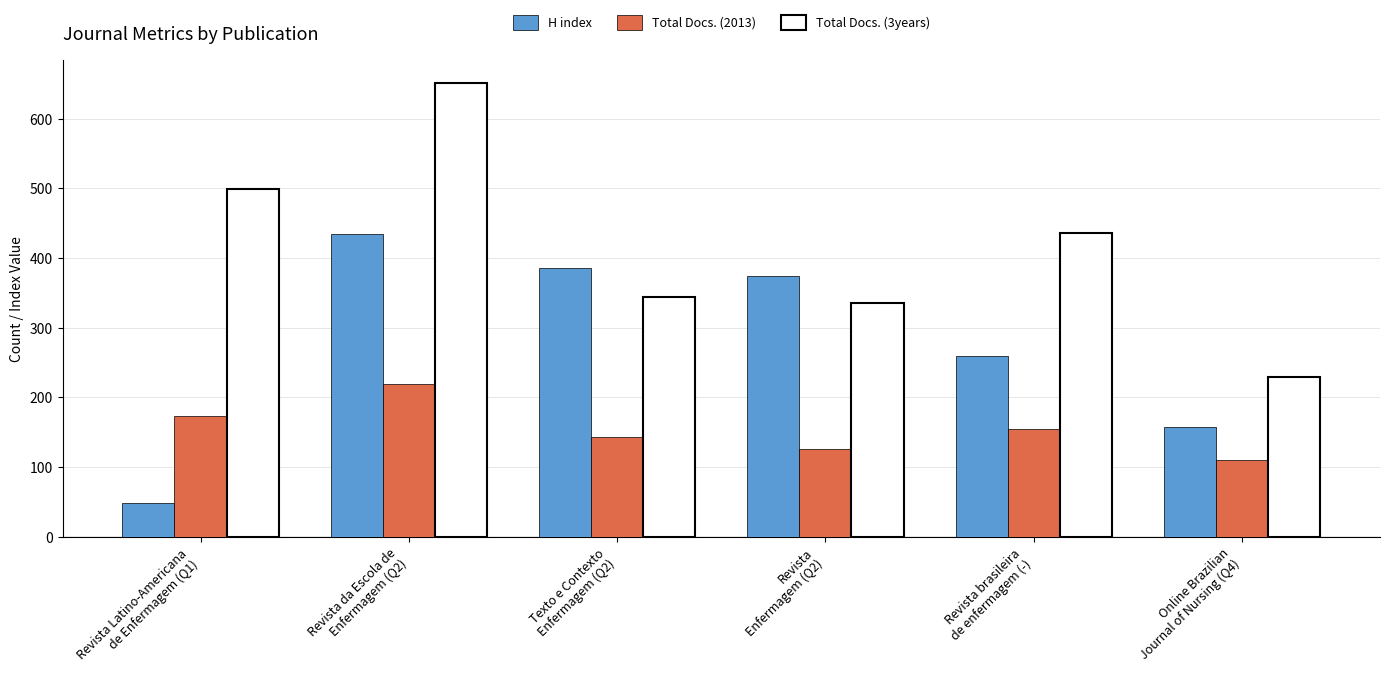

Which series has the widest spread of values?

Total Docs. (3years)